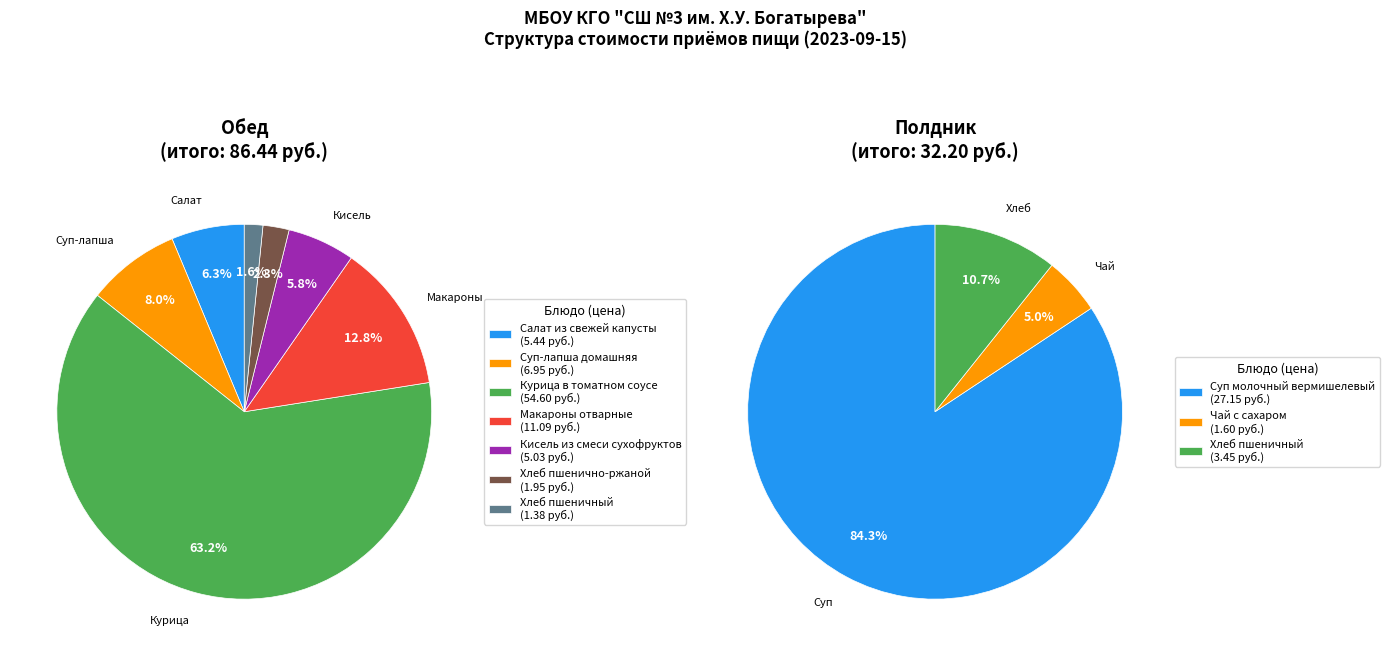

Which series changed the most between 3 and 4?

Обед